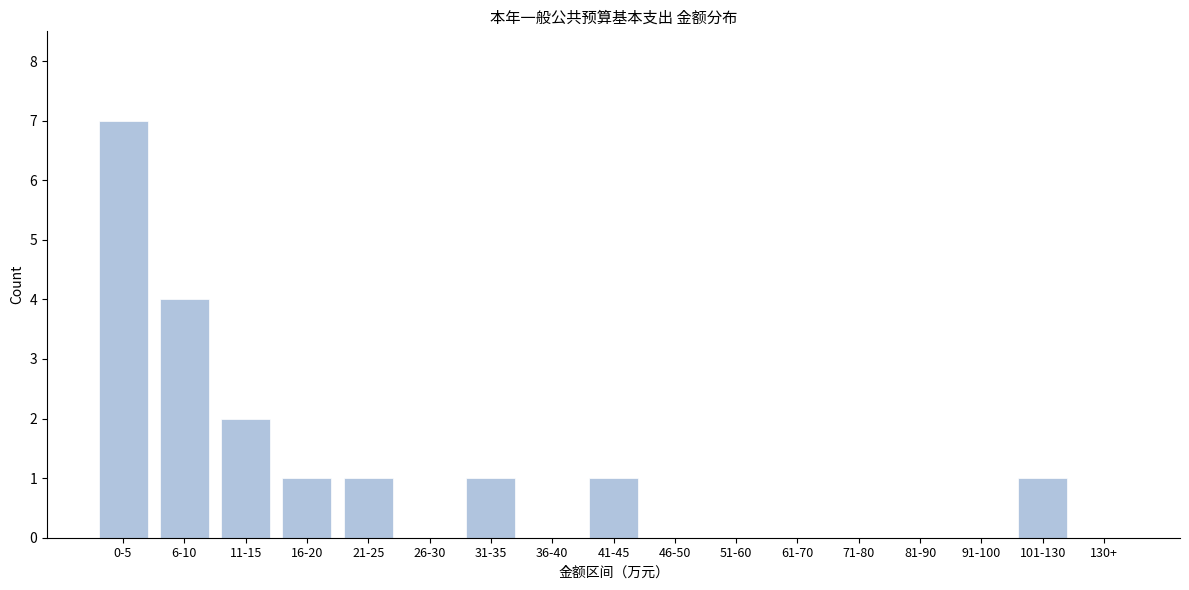

Reading left to right, what are all the values shown in this chart?

0-5=7	6-10=4	11-15=2	16-20=1	21-25=1	26-30=0	31-35=1	36-40=0	41-45=1	46-50=0	51-60=0	61-70=0	71-80=0	81-90=0	91-100=0	101-130=1	130+=0